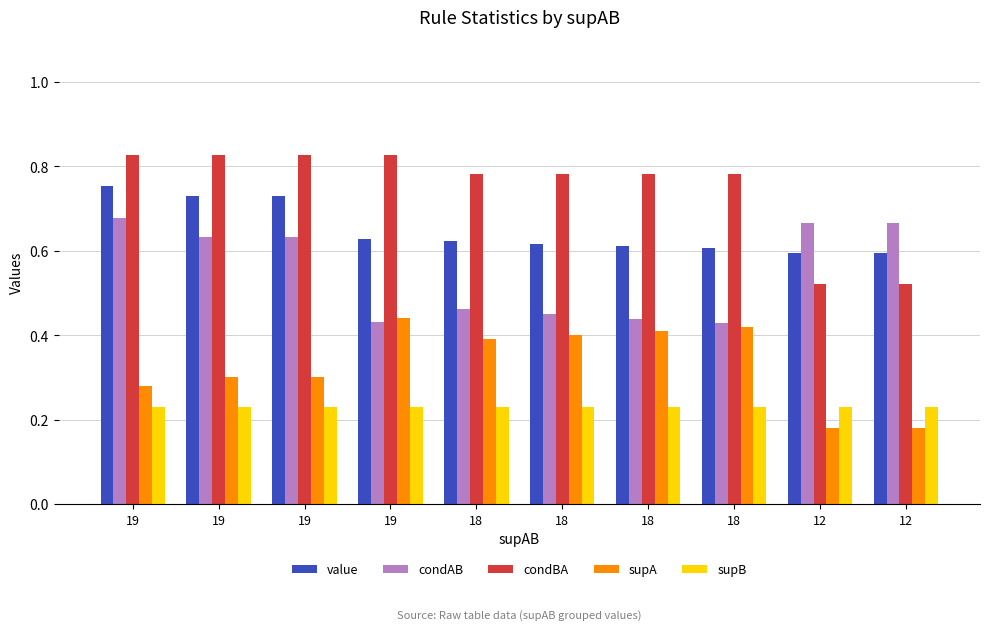

At how many categories does at least one series exceed 0?

10